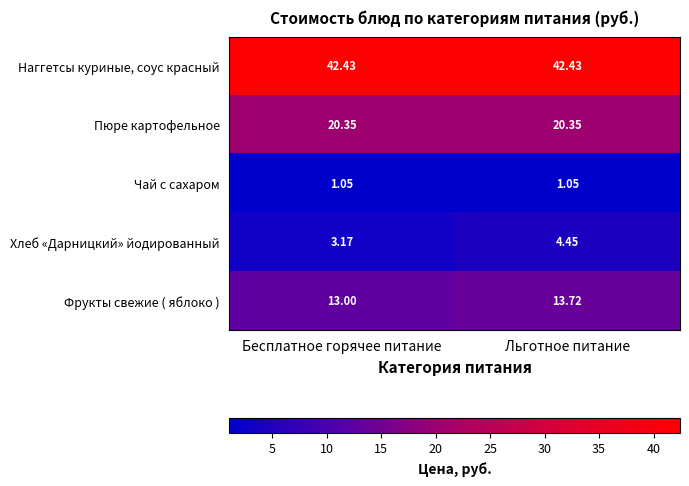

Count the number of categories in the chart.

2